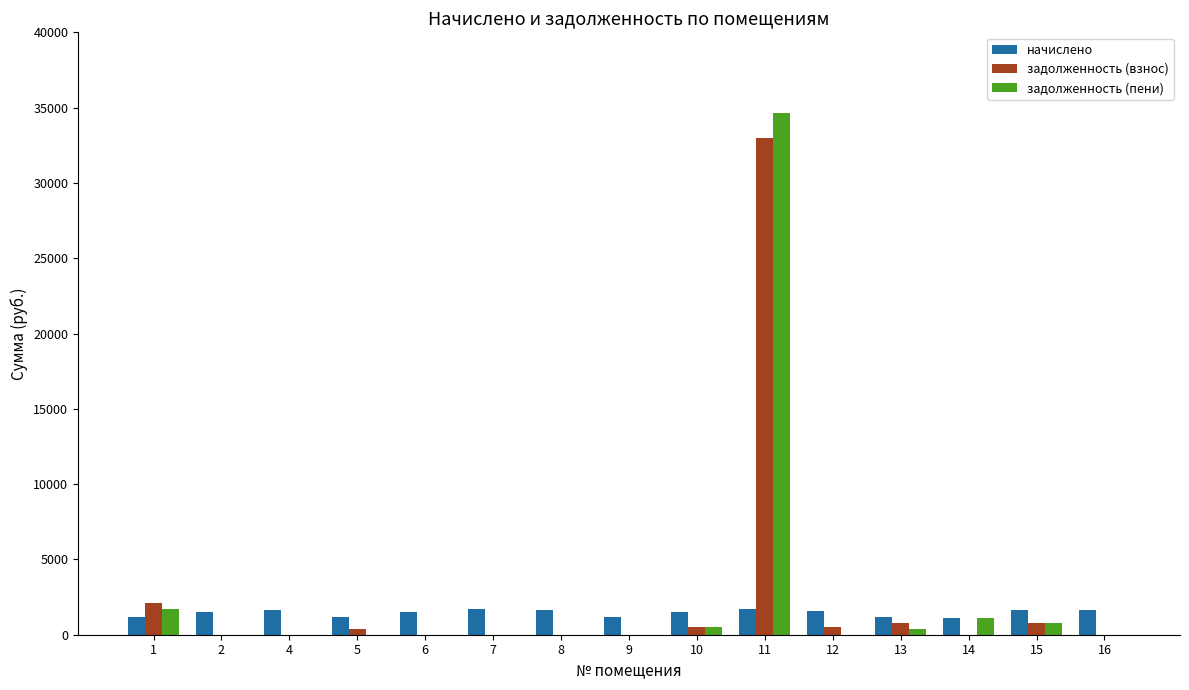

What is the sum of the задолженность (взнос) values at 10 and 15?

1312.0